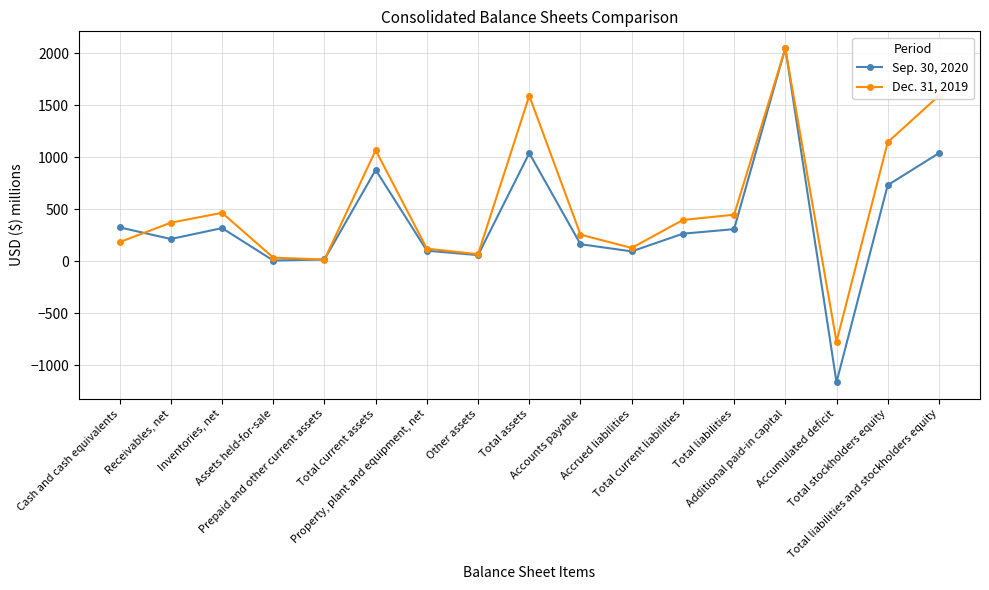

At how many categories does at least one series exceed 1498?

3